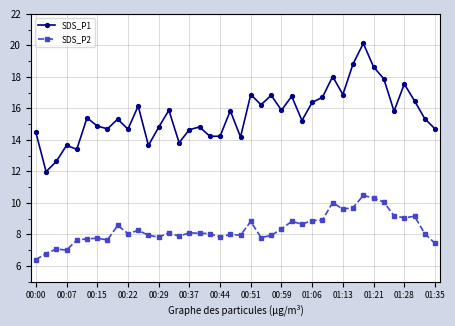

What are all the series names shown in the legend?

SDS_P1, SDS_P2